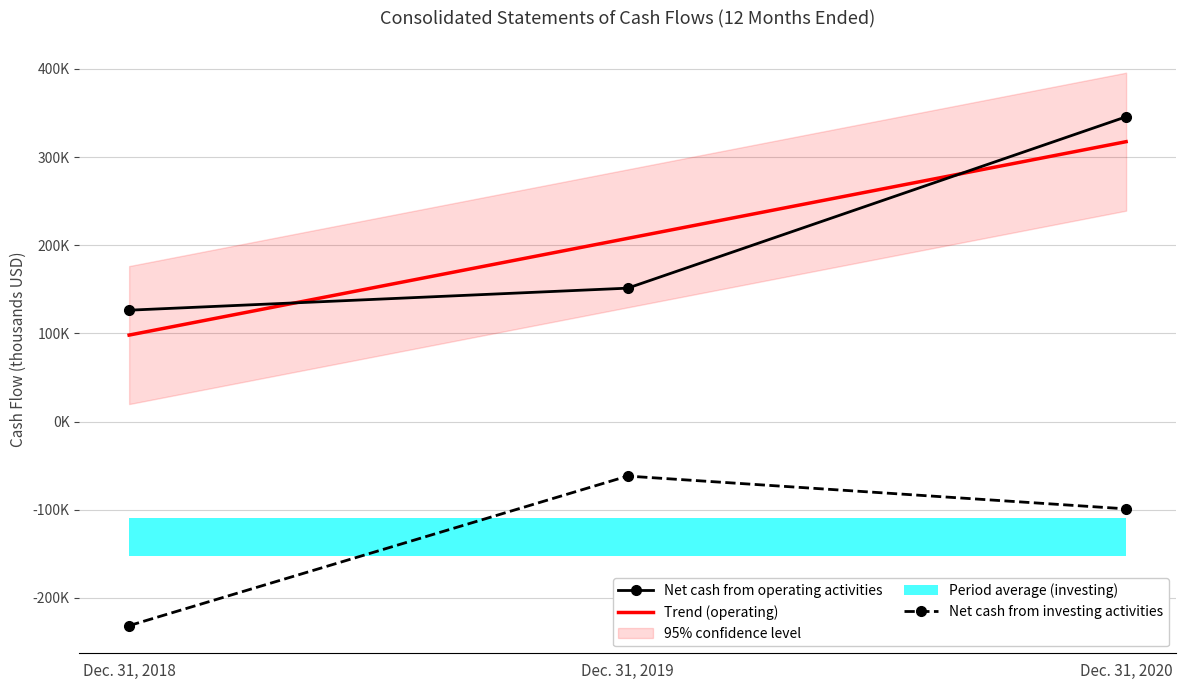

Which series has the largest total across all categories?

Trend (operating)